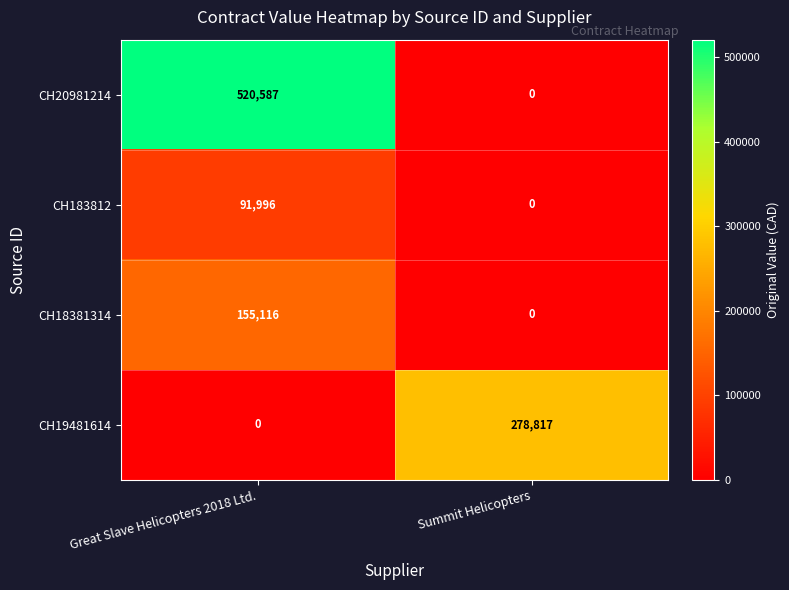

What is the highest value of the CH20981214 series?

520587